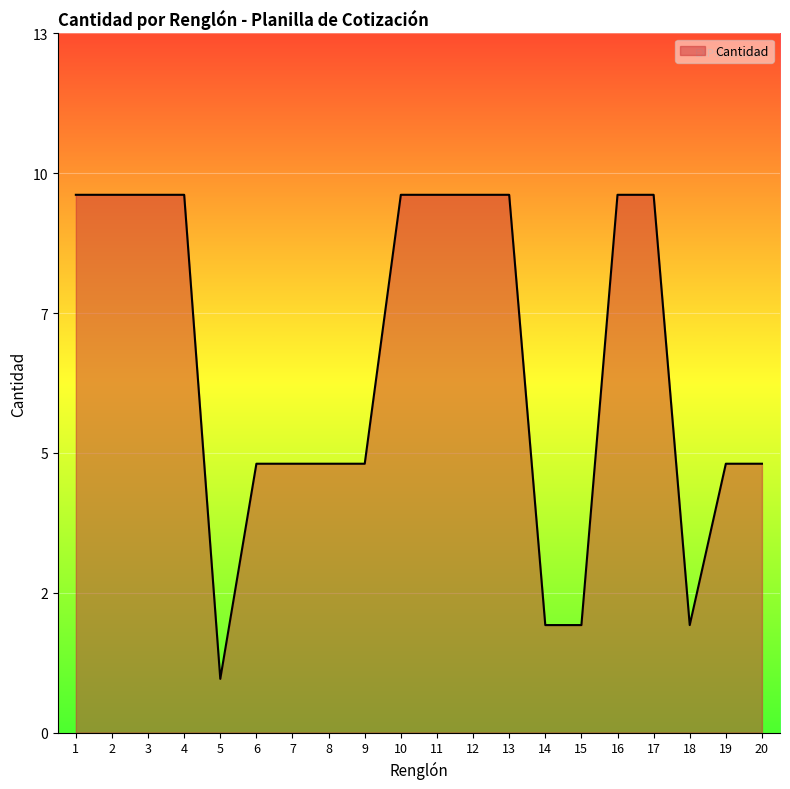

True or false: the data shows 2 at 14.

True